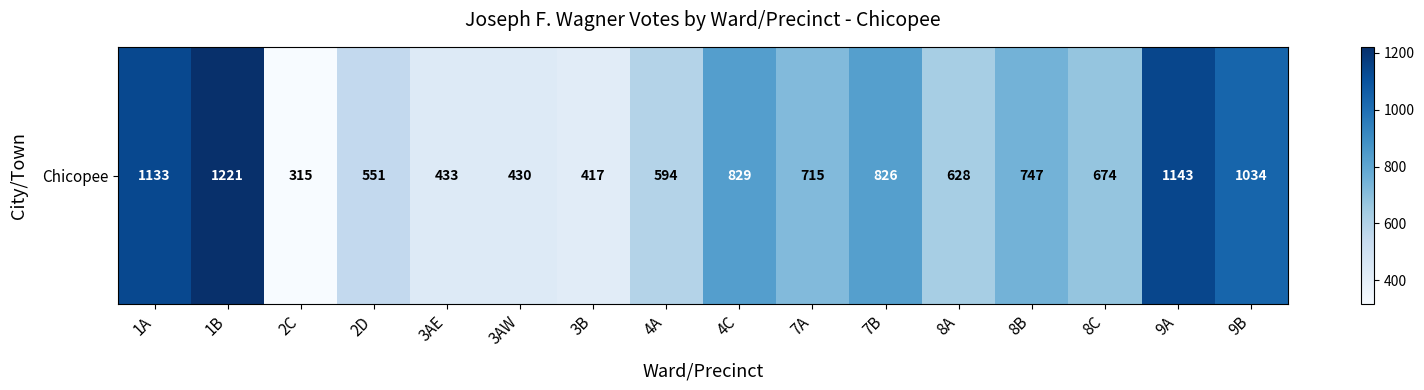

Reading left to right, what are all the values shown in this chart?

1A=1133	1B=1221	2C=315	2D=551	3AE=433	3AW=430	3B=417	4A=594	4C=829	7A=715	7B=826	8A=628	8B=747	8C=674	9A=1143	9B=1034